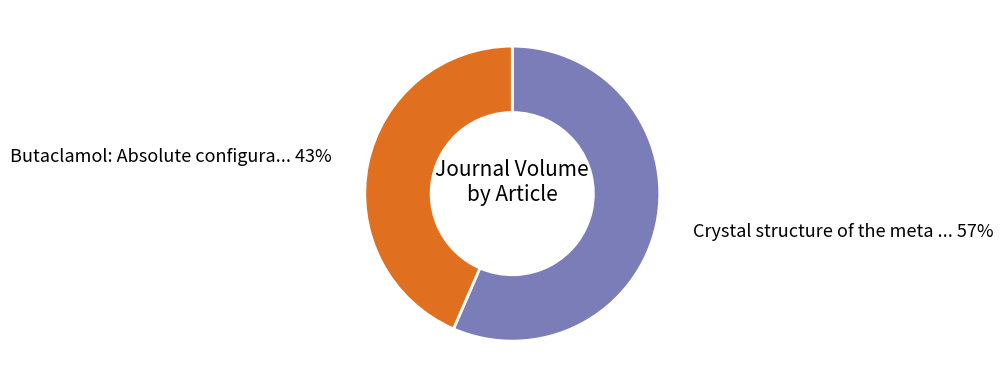

Is there any slice that represents more than half of the pie?

Yes